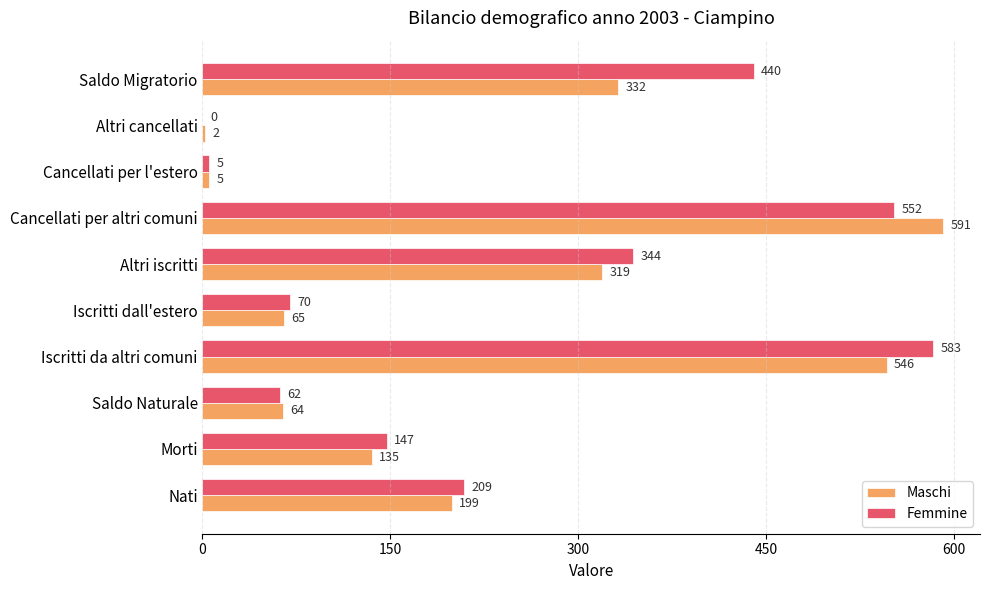

What value does the Femmine series have at Morti, to the nearest 100?

100